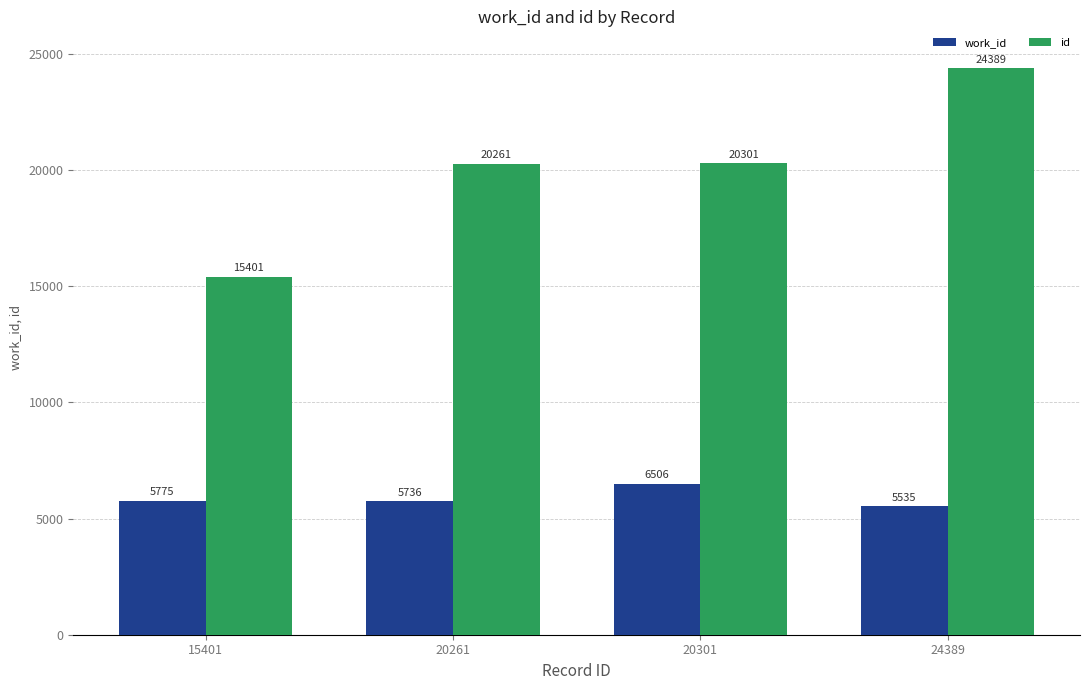

At how many categories does at least one series exceed 11846?

4